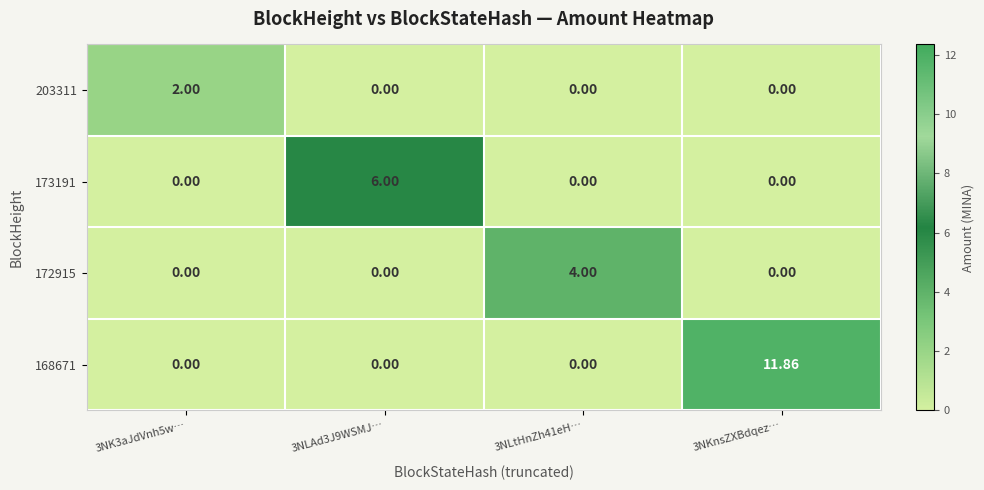

Which series has the largest range (max minus min)?

168671